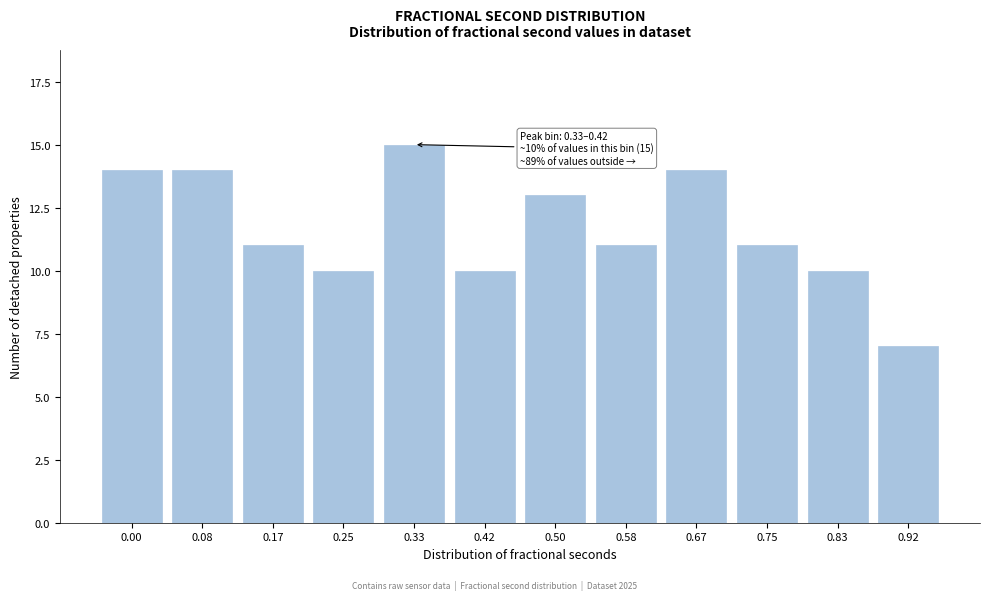

Reading left to right, list all the values displayed in this chart.

0.00=14	0.08=14	0.17=11	0.25=10	0.33=15	0.42=10	0.50=13	0.58=11	0.67=14	0.75=11	0.83=10	0.92=7